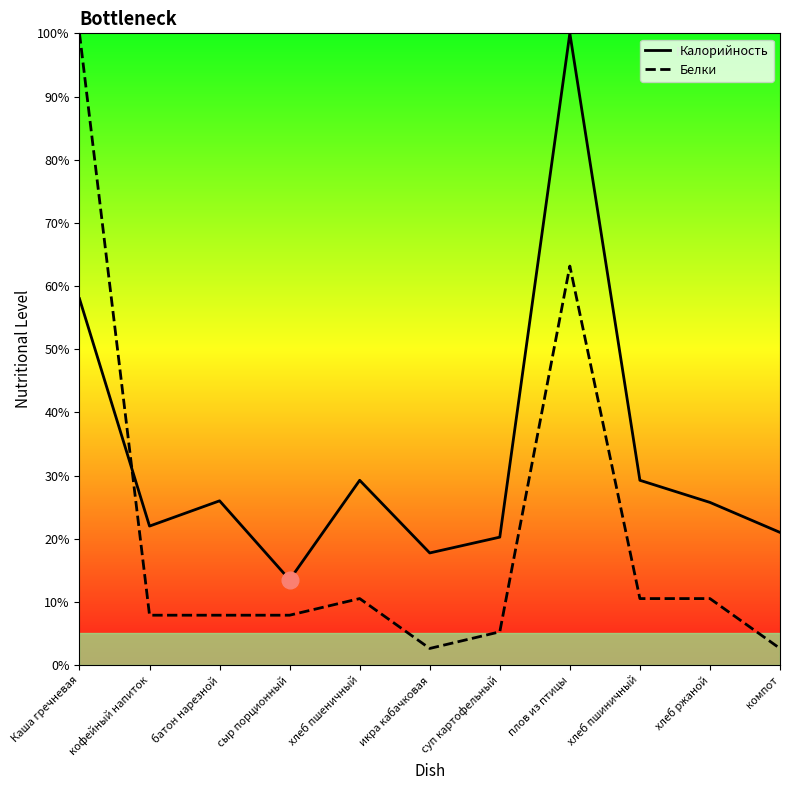

True or false: Белки and Калорийность cross at least once.

True